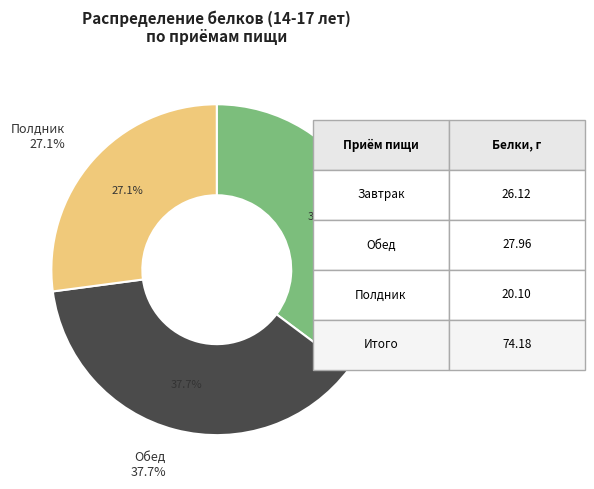

How much of the chart is everything except Полдник?

72.9%